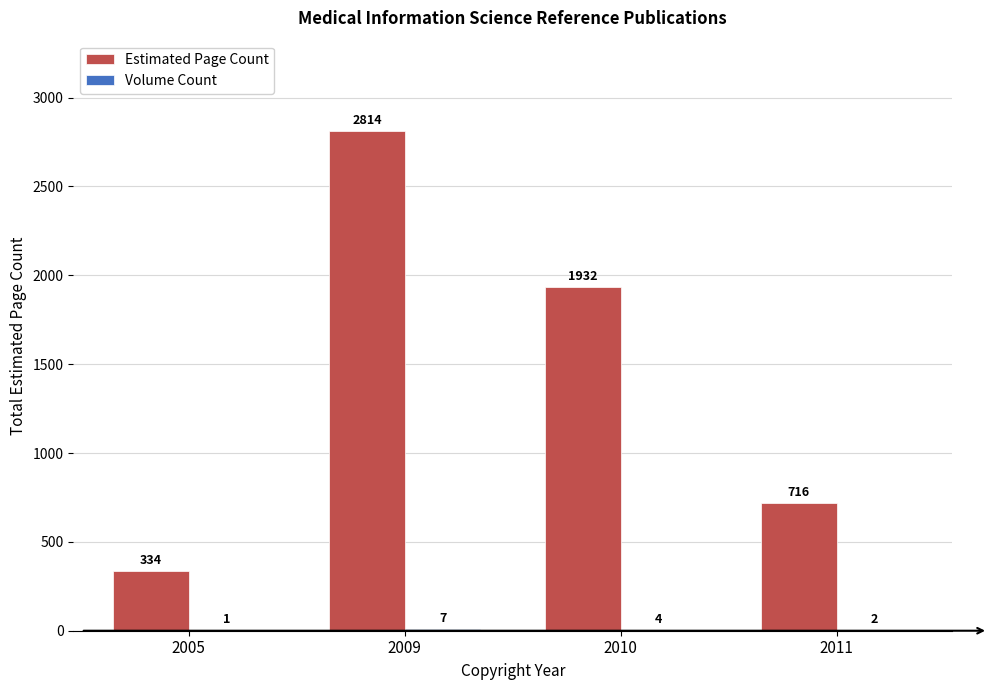

What is the sum of the Estimated Page Count values at 2011 and 2009?

3530